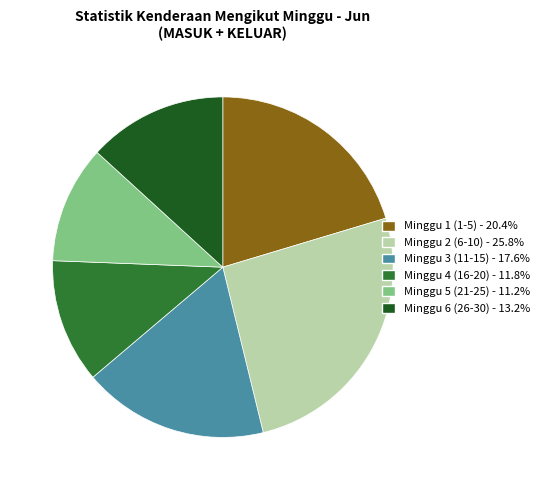

Is there a majority slice in this chart?

No